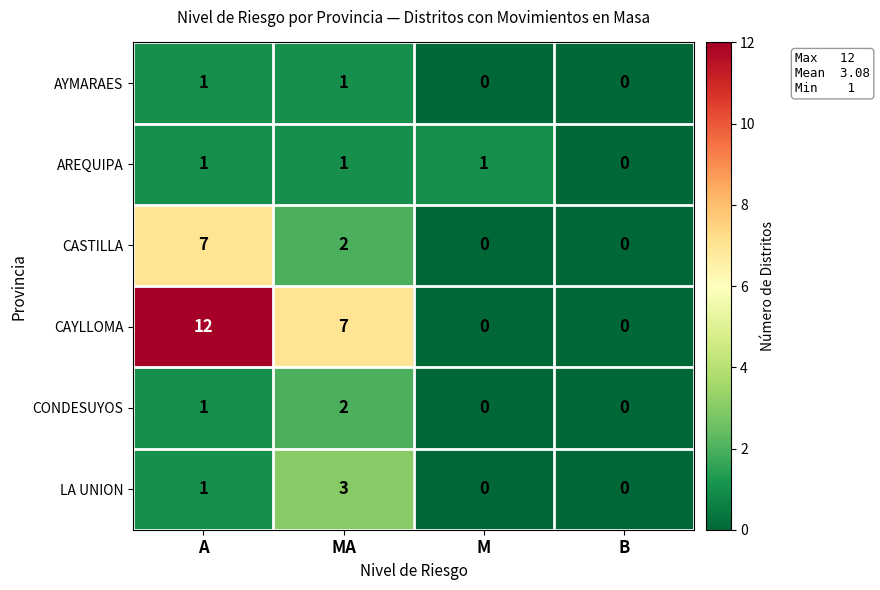

The LA UNION series shows 0 at B. True or false?

True